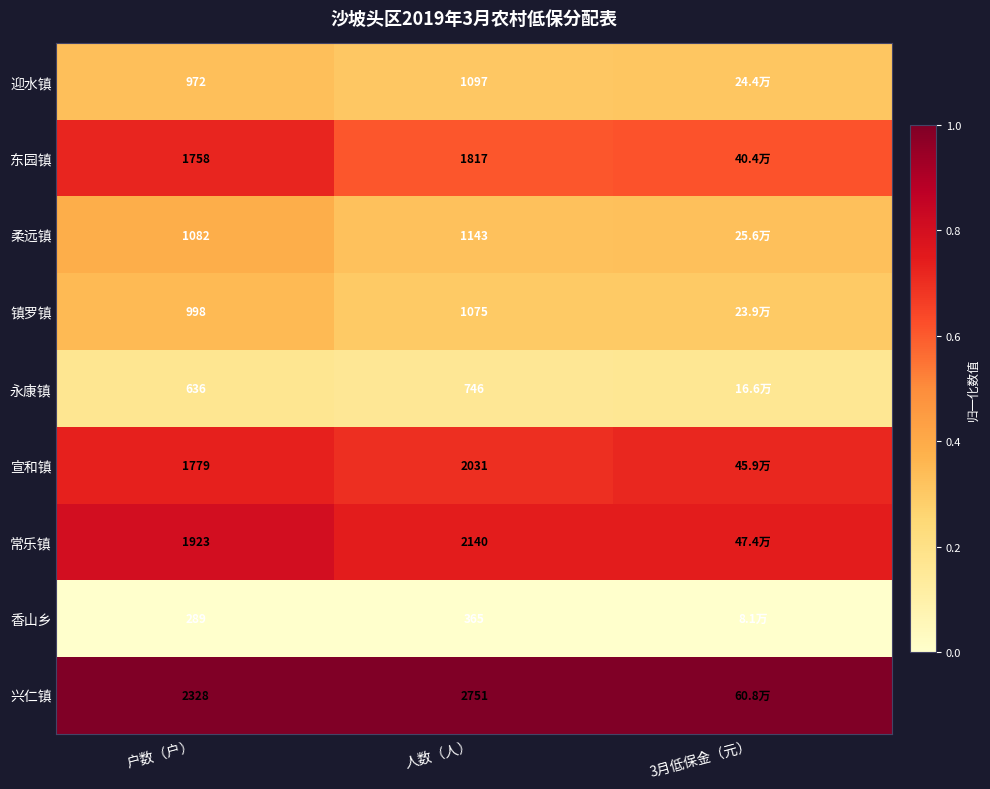

Which series changed the most between 户数（户） and 人数（人）?

兴仁镇